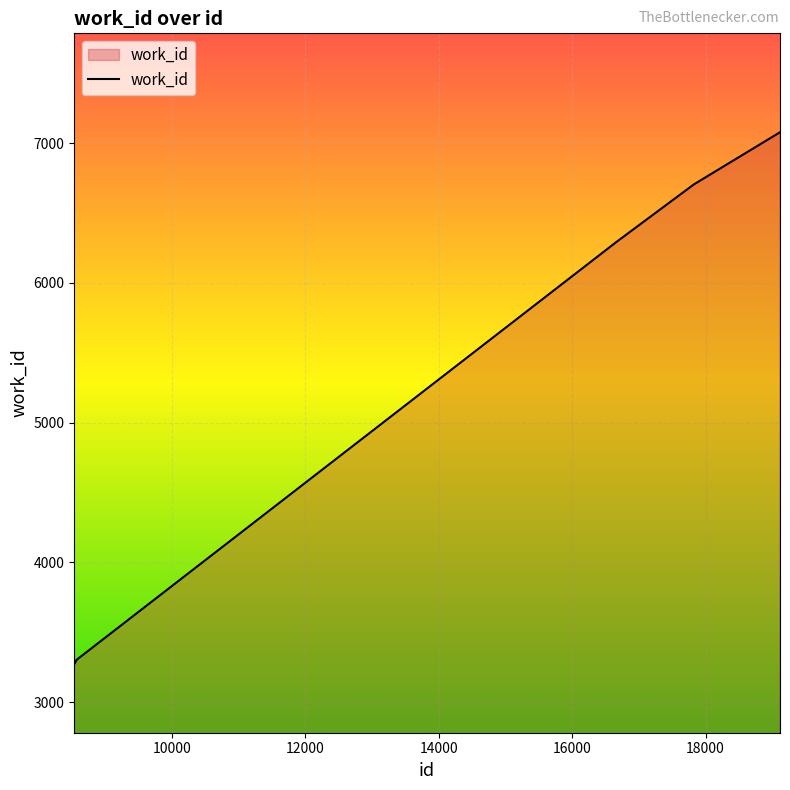

What is the greatest value displayed?

7078